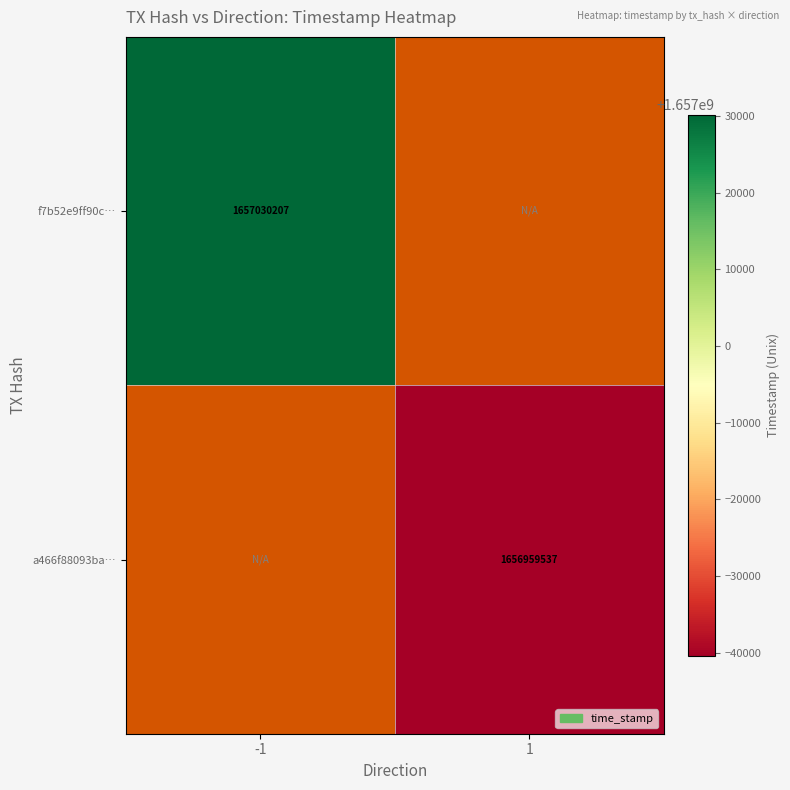

The f7b52e9ff90c… series shows 2493161105 at -1. True or false?

False